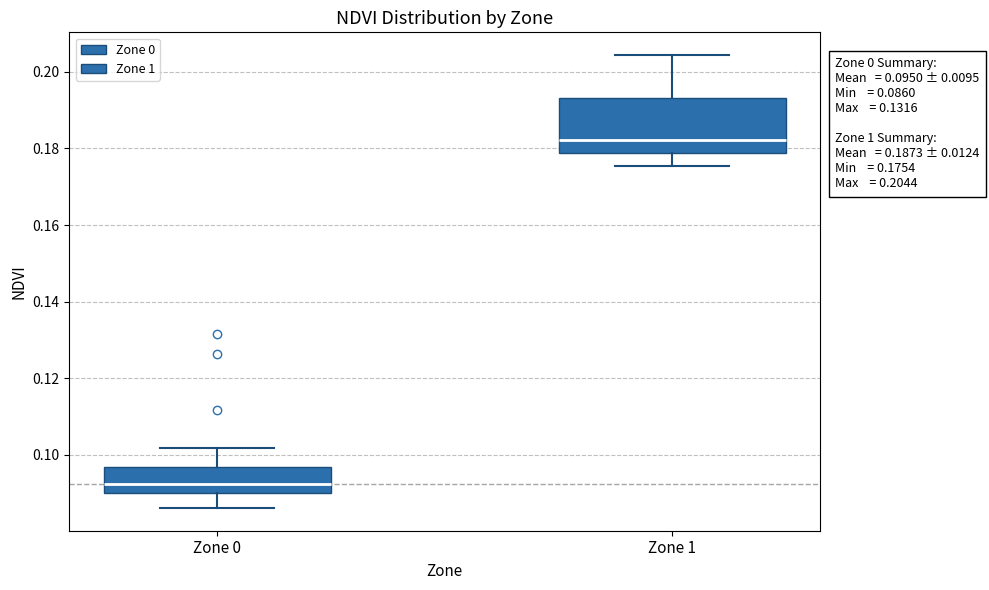

Comparing the boxes themselves (not the whiskers), which one is the tallest?

Zone 1